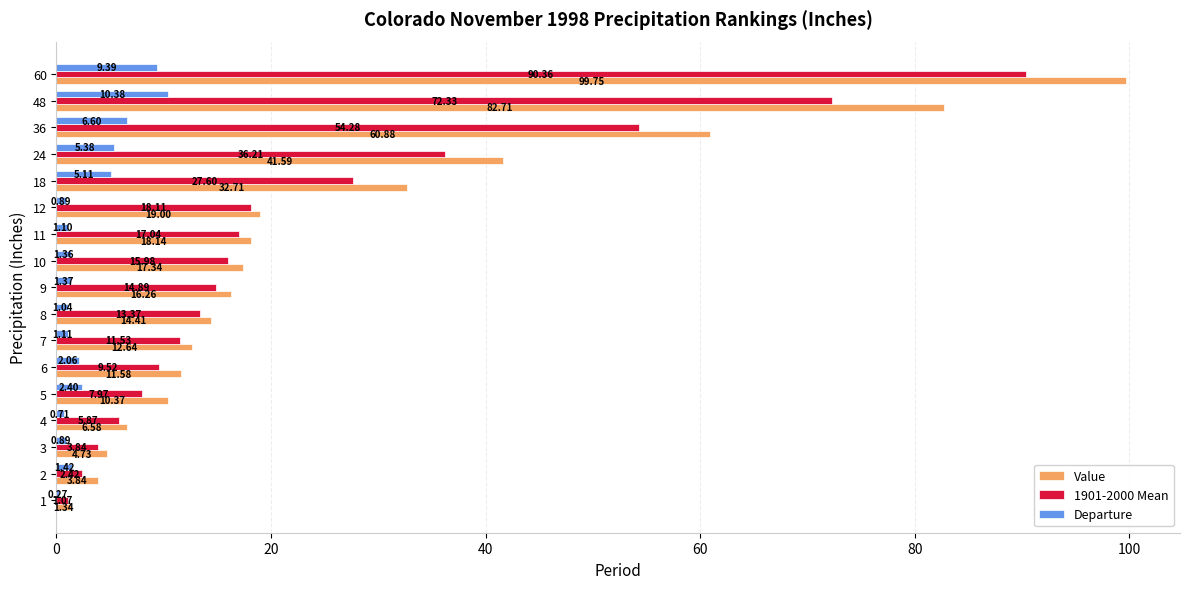

Between 10 and 48, which series saw the biggest shift?

Value